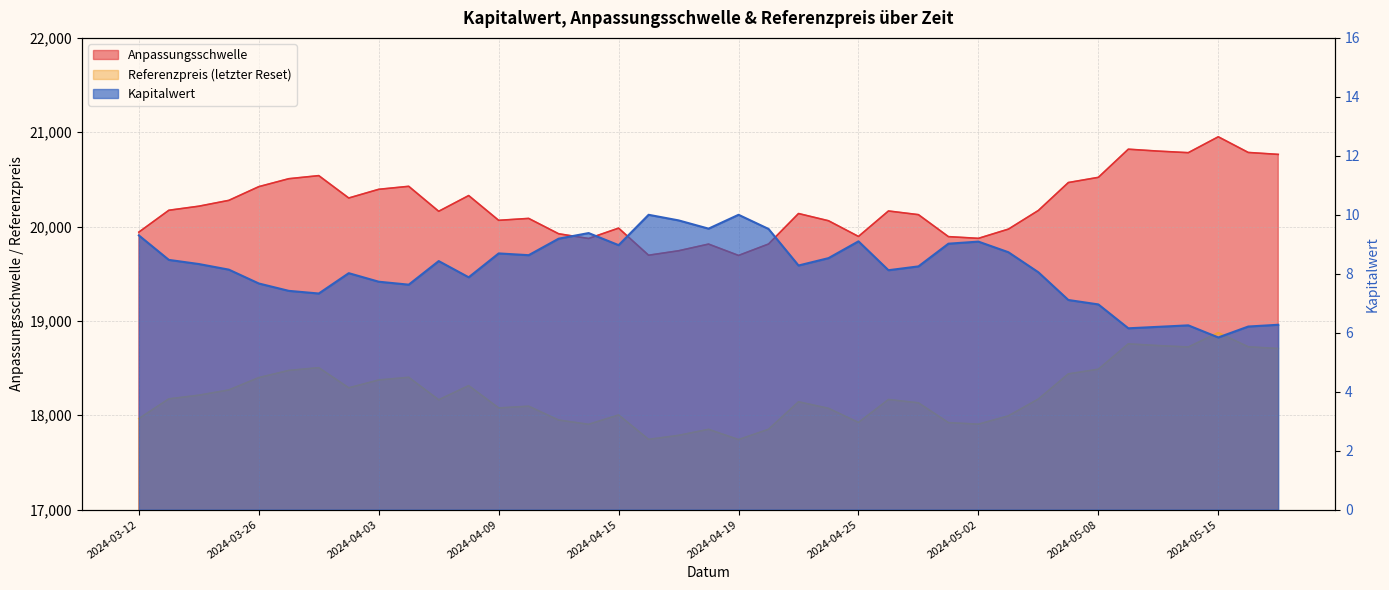

What are all the series names shown in the legend?

Anpassungsschwelle, Referenzpreis (letzter Reset), Kapitalwert